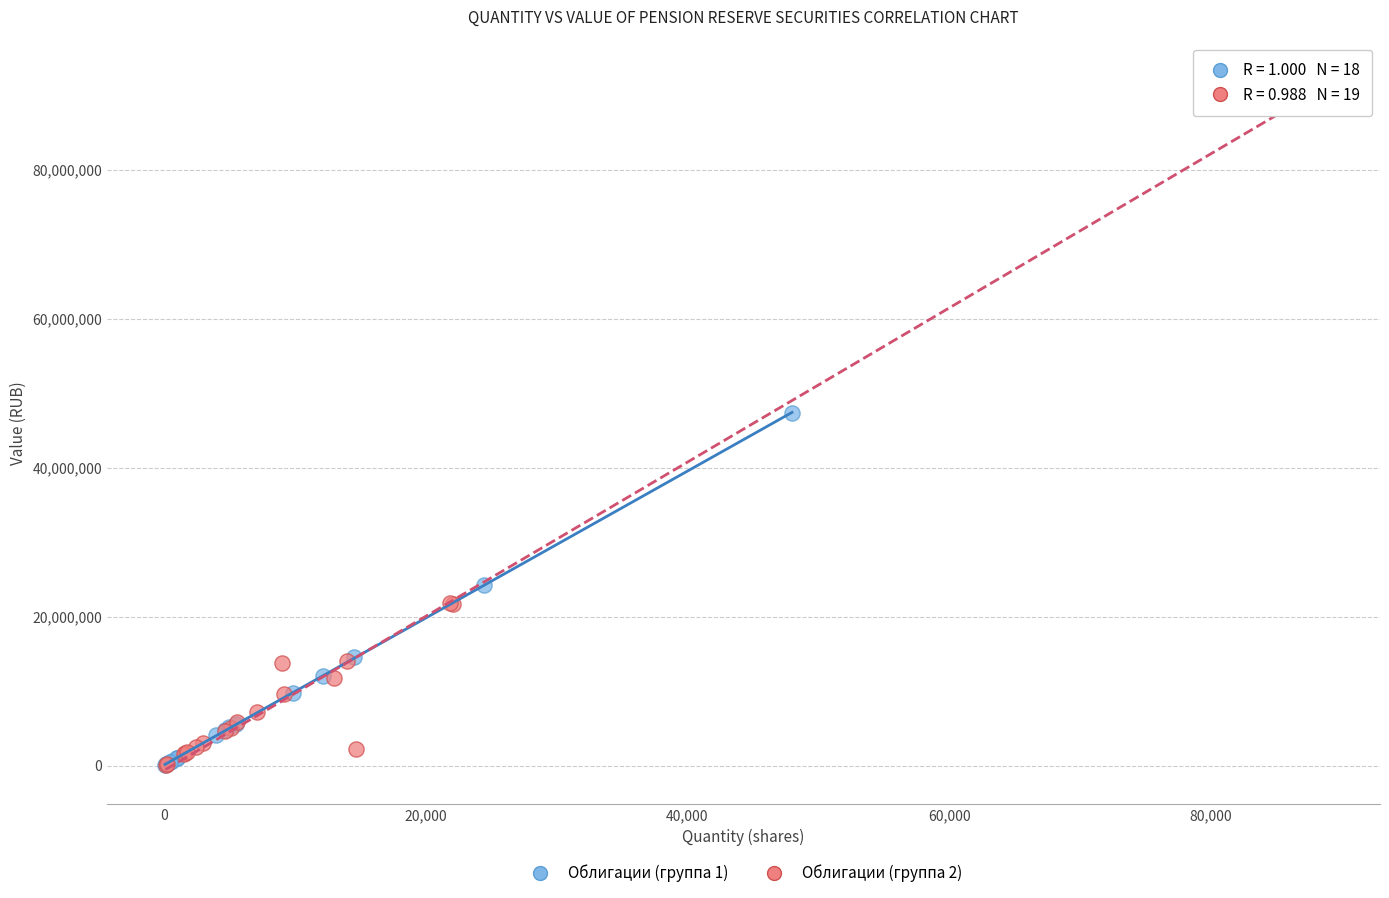

Which series contains the highest Y value?

Облигации (группа 2)